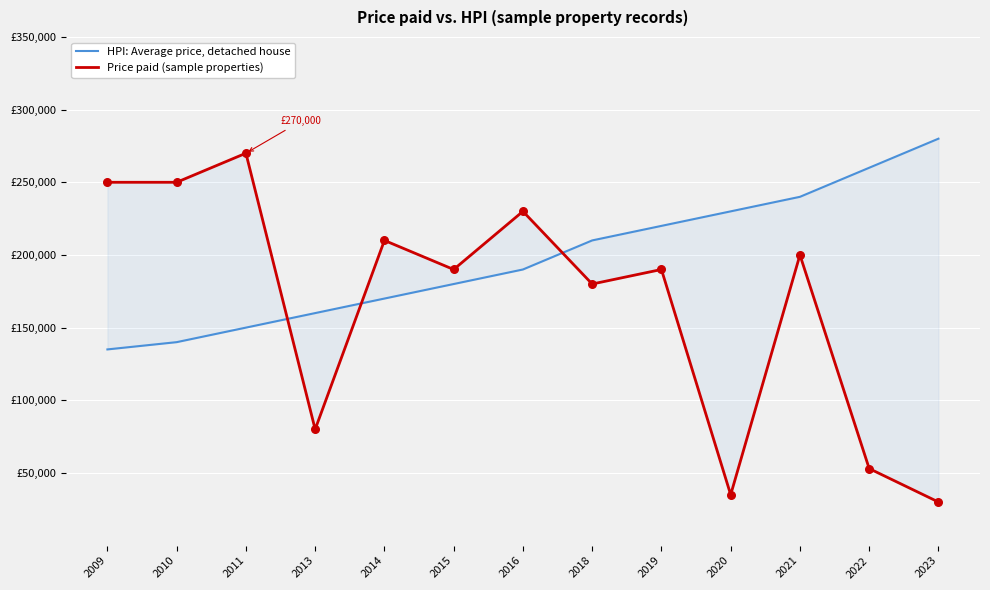

What is the total value across all series at 2023?

3100